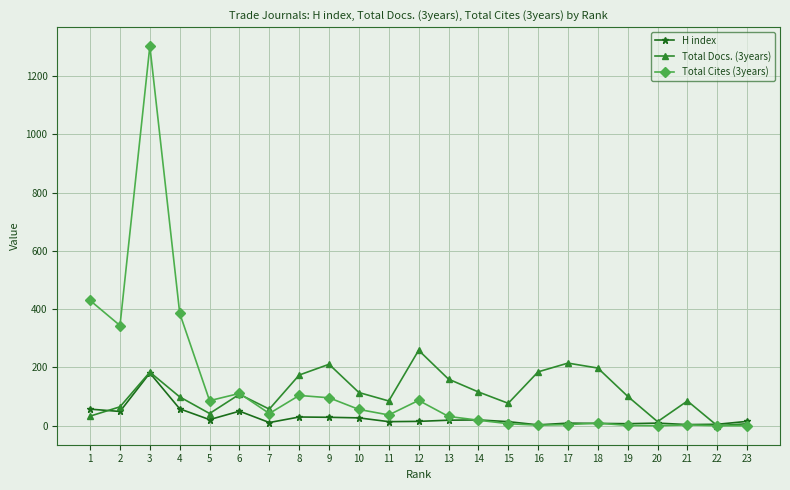

List the series in order of their peak value, lowest first.

H index, Total Docs. (3years), Total Cites (3years)